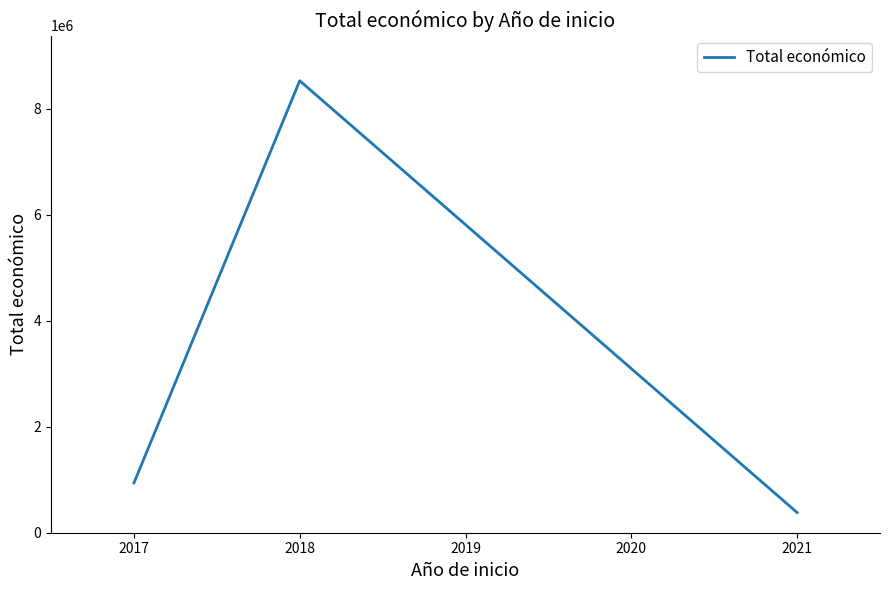

What is the smallest value displayed?

380777